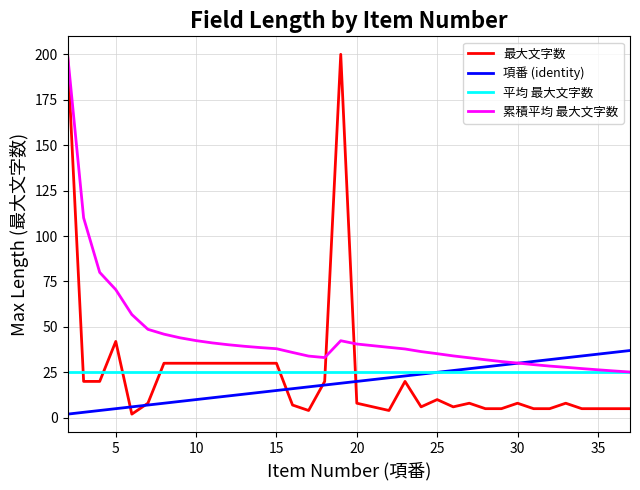

Which series has the largest range (max minus min)?

最大文字数